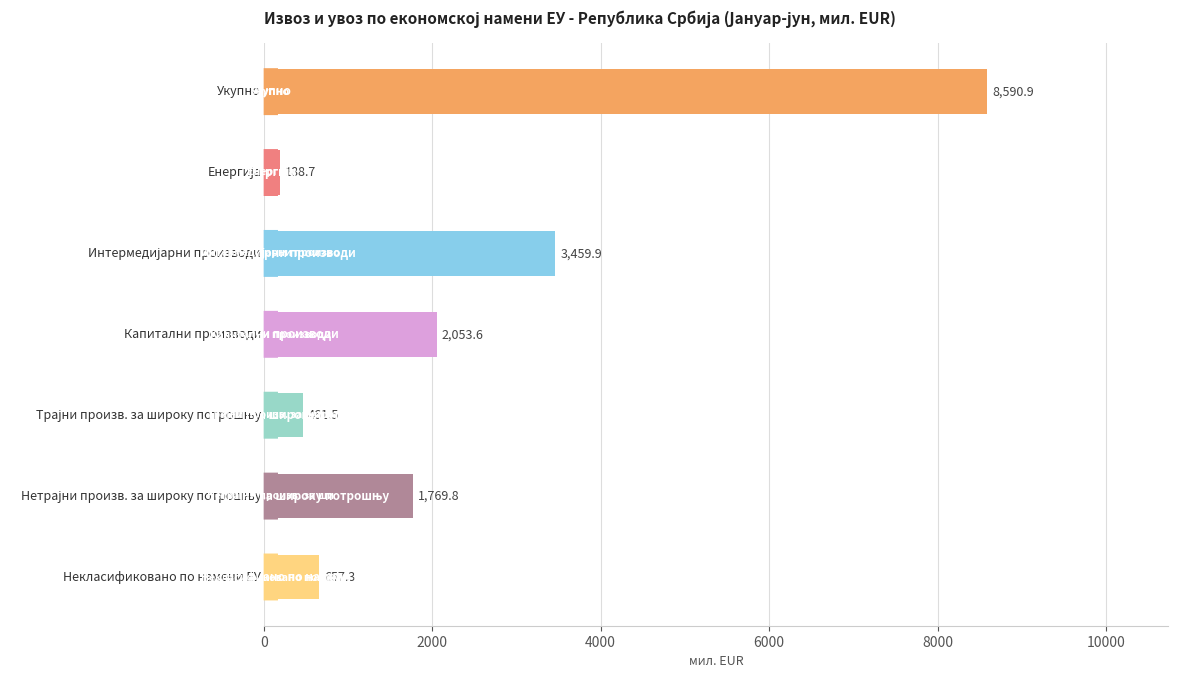

What is the greatest value displayed?

8590.9